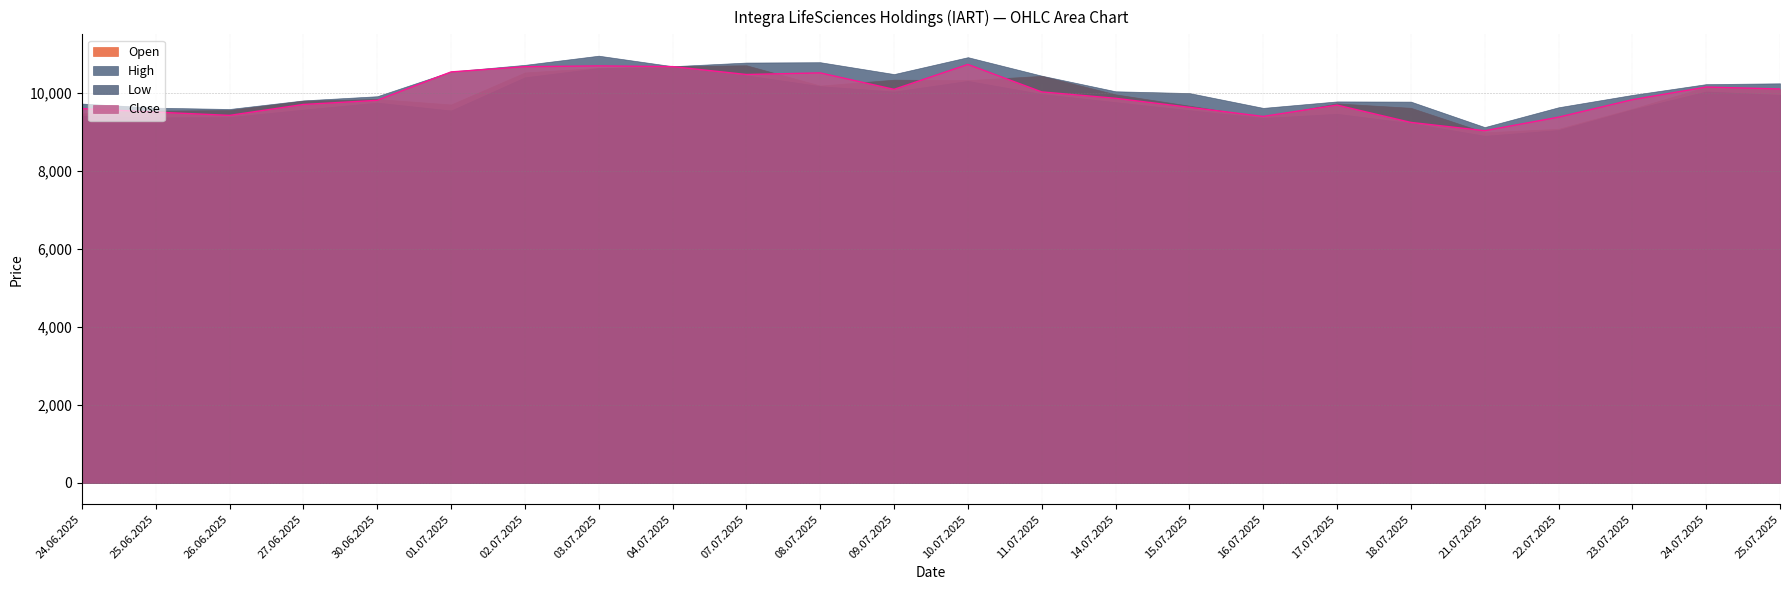

How many lines are shown in the chart?

4